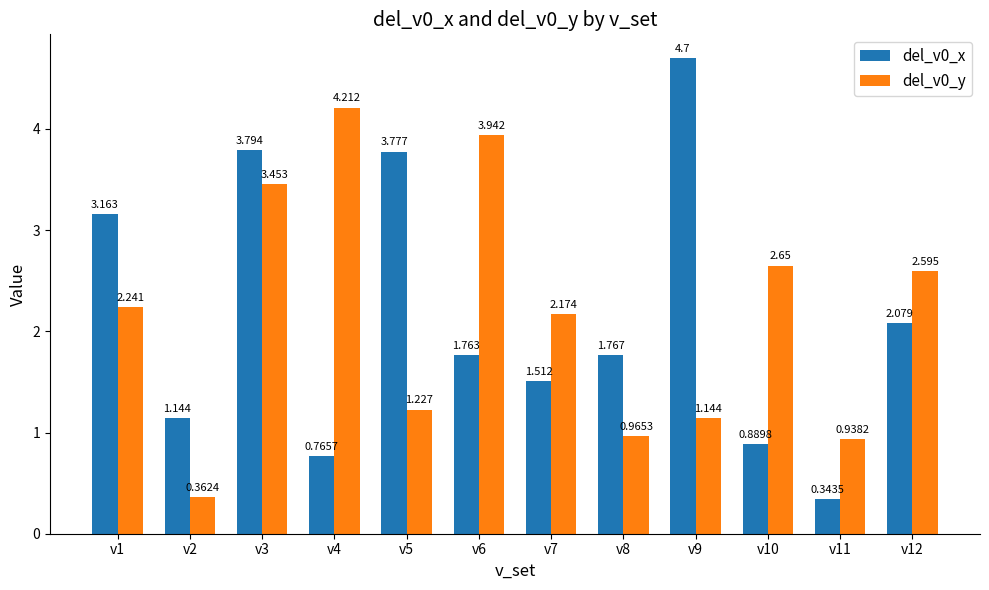

How many groups of bars are there?

12